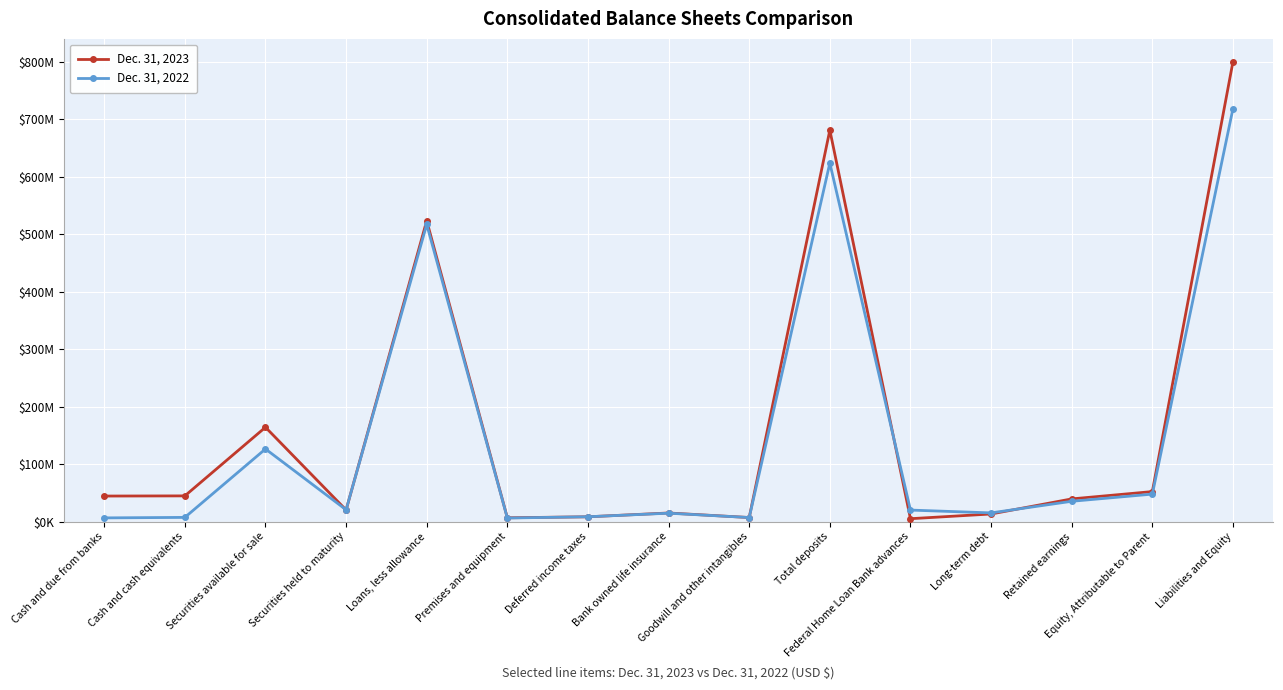

Where is the first local maximum for Dec. 31, 2022?

Securities available for sale